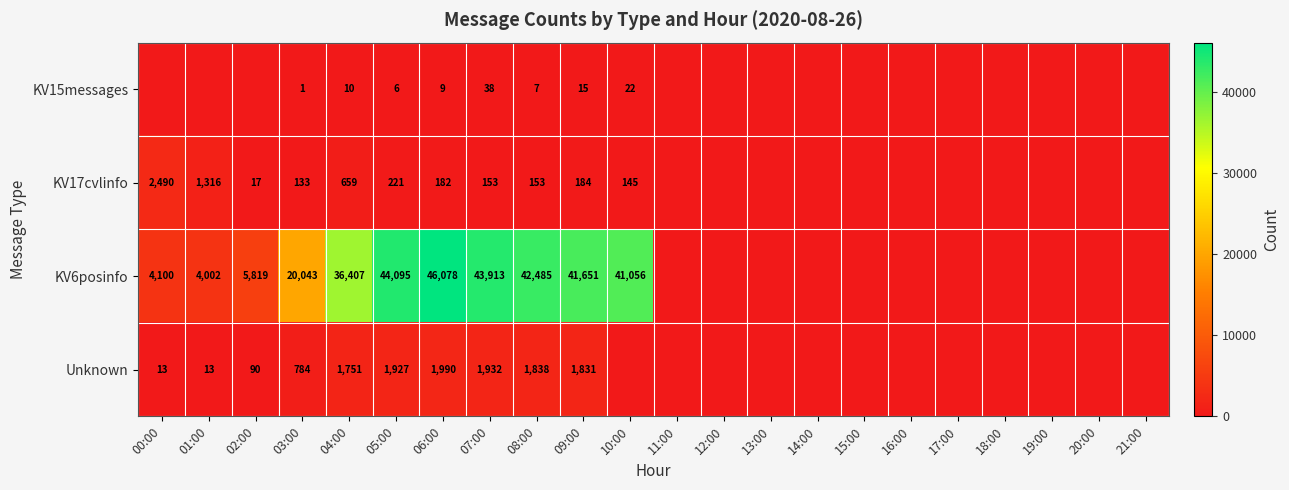

The value of KV15messages at 03:00 is 1. True or false?

True